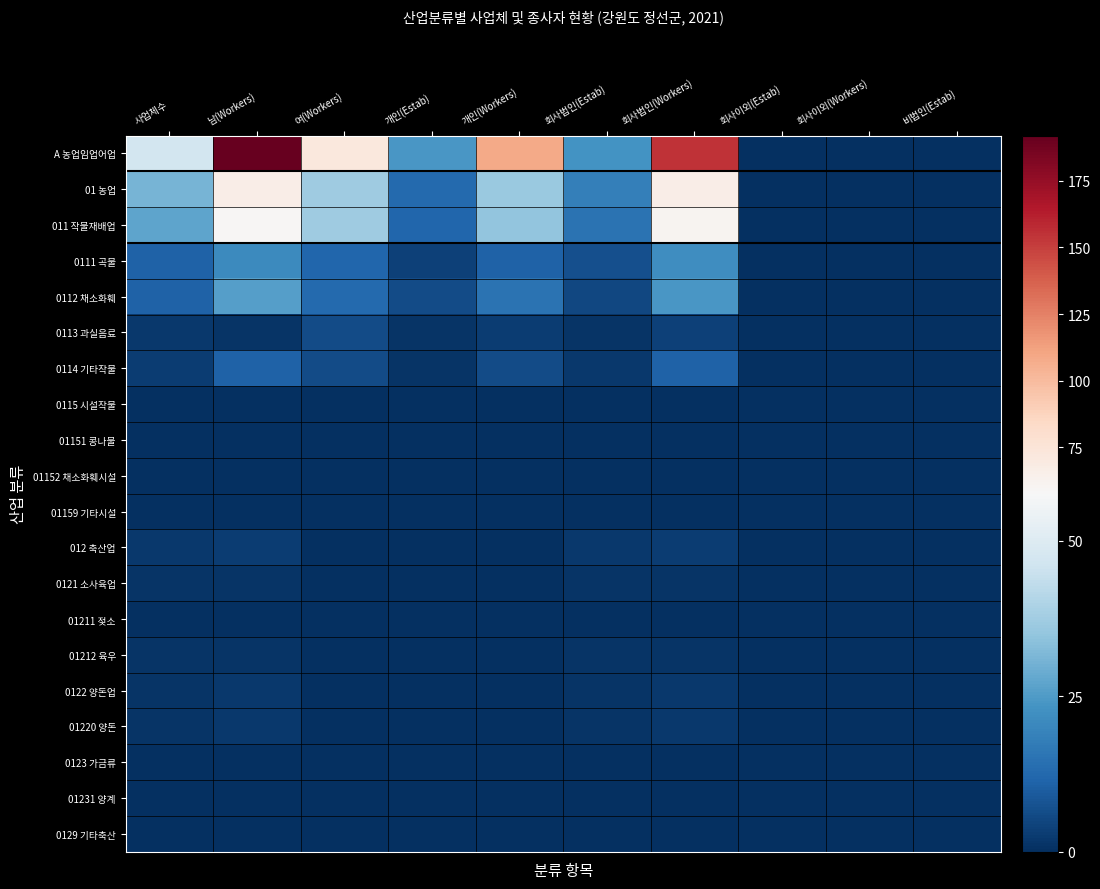

Which label corresponds to the smallest value in the chart?

회사이외(Estab)